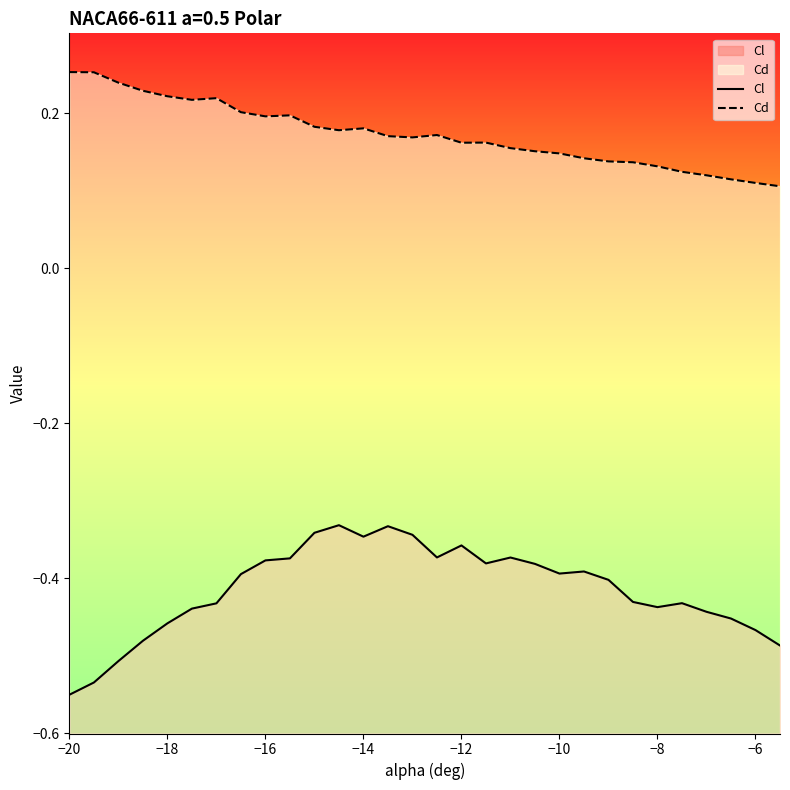

True or false: Cd has more than 0 points higher than both neighbors.

True